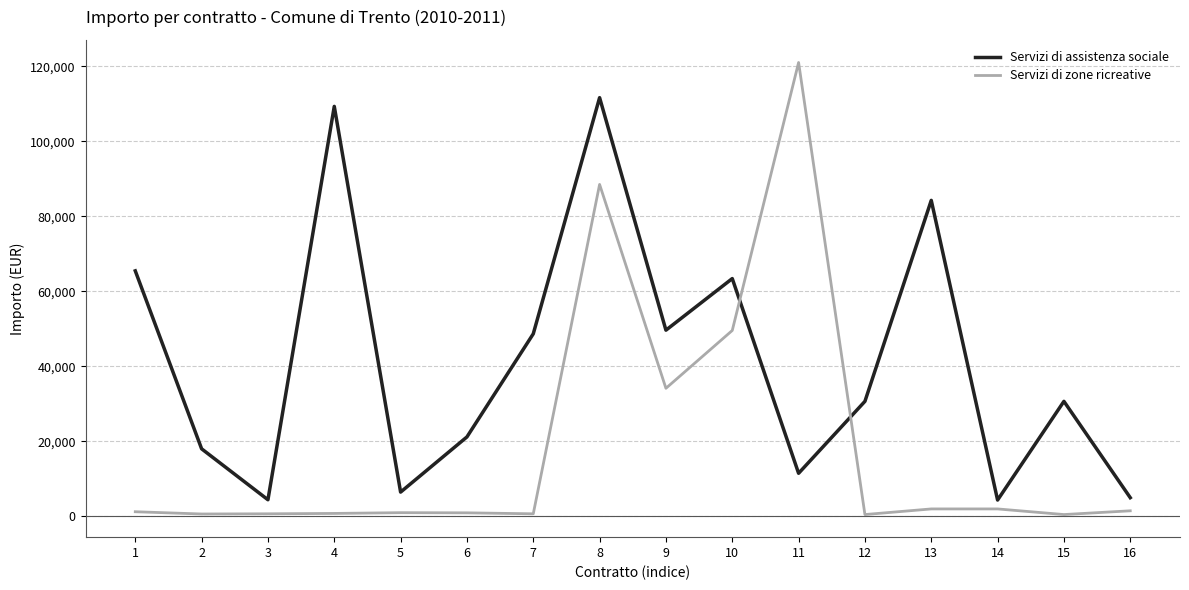

Is this an area chart (filled region under the line)?

No